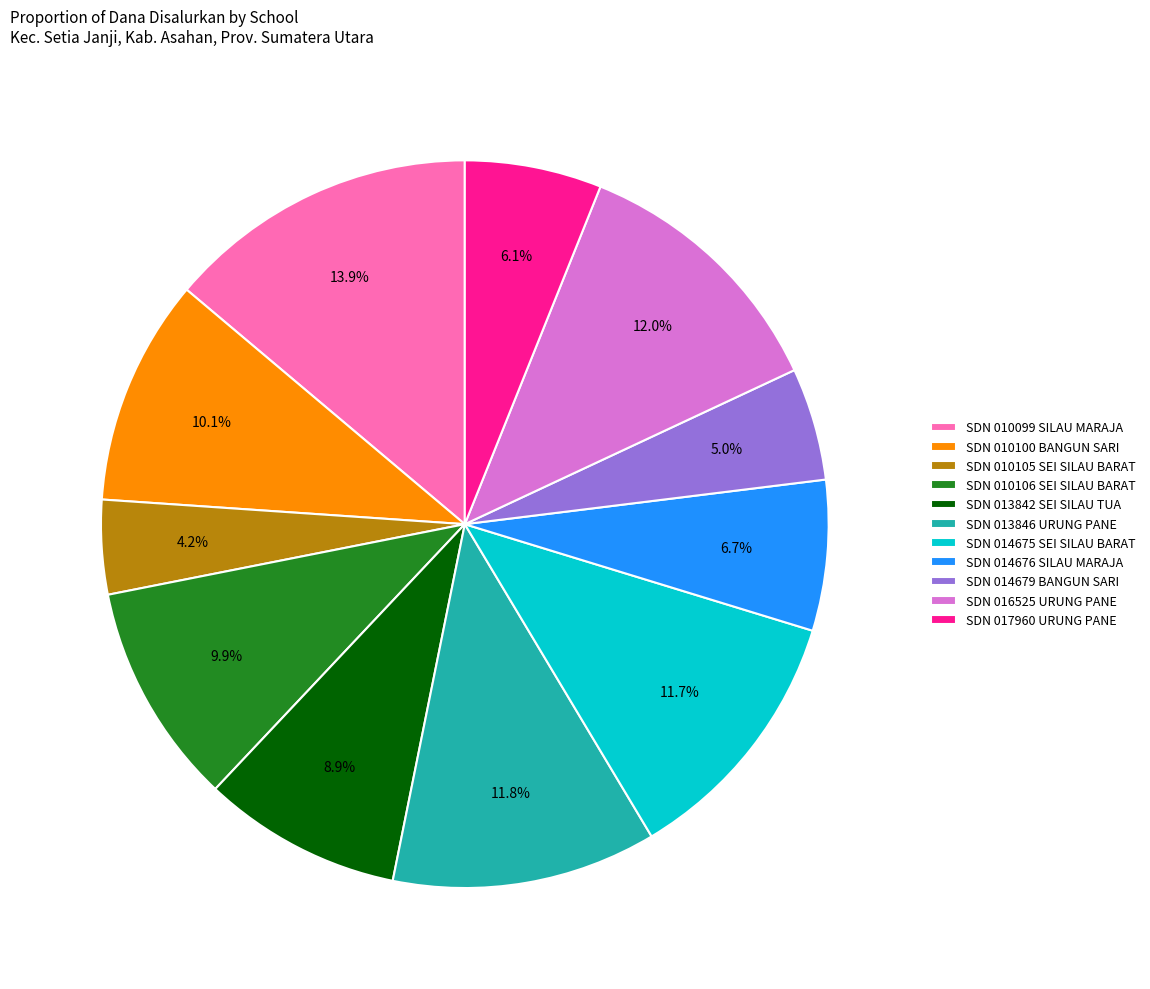

Does SDN 014675 SEI SILAU BARAT account for over 50% of the chart?

No